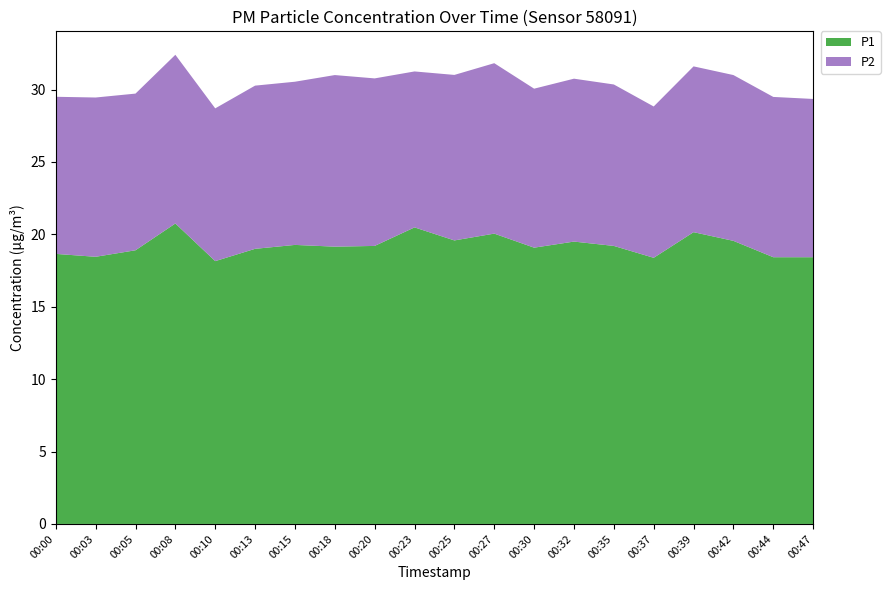

Reading left to right, list all the values displayed in this chart.

P1: 18.6	18.4	18.9	20.8	18.1	19.0	19.3	19.1	19.2	20.5	19.6	20.1	19.1	19.5	19.2	18.4	20.1	19.6	18.4	18.4
P2: 10.8	11.0	10.8	11.7	10.6	11.3	11.3	11.8	11.6	10.8	11.4	11.8	11.0	11.2	11.2	10.4	11.4	11.4	11.1	10.9